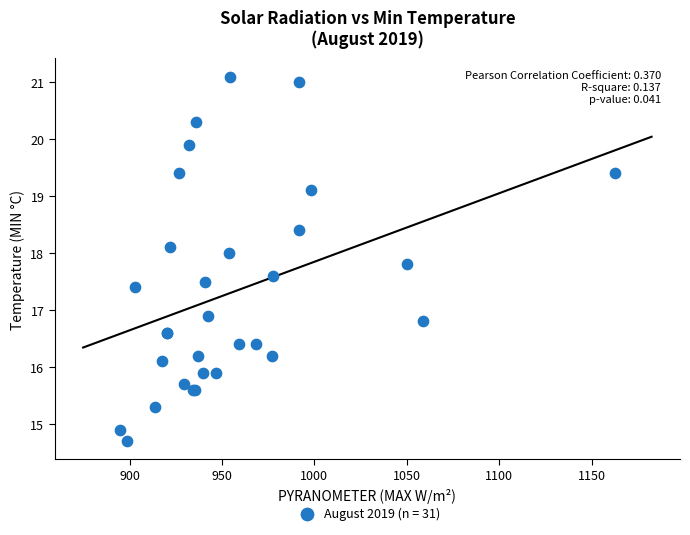

What Y value in the scatter plot is closest to 17?

16.9